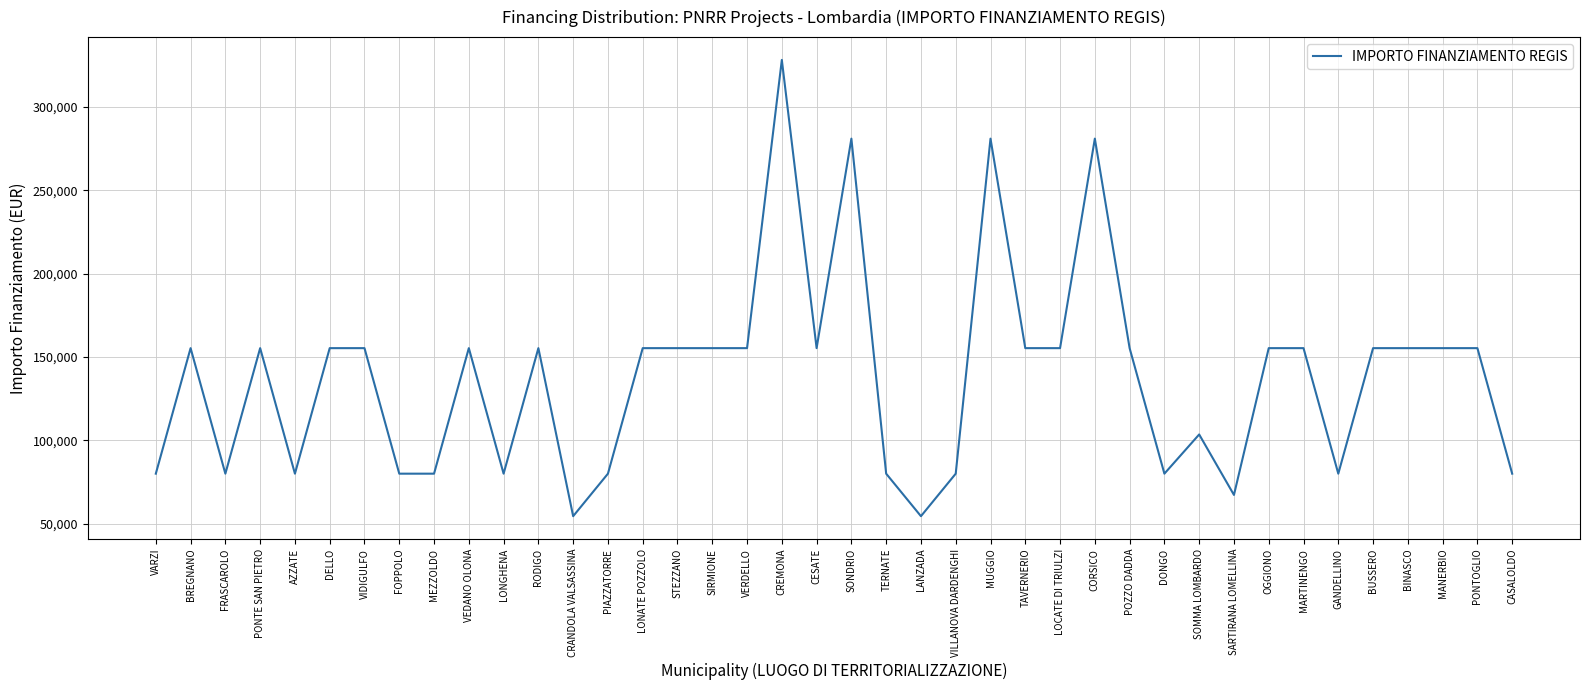

What position from the left is OGGIONO?

33